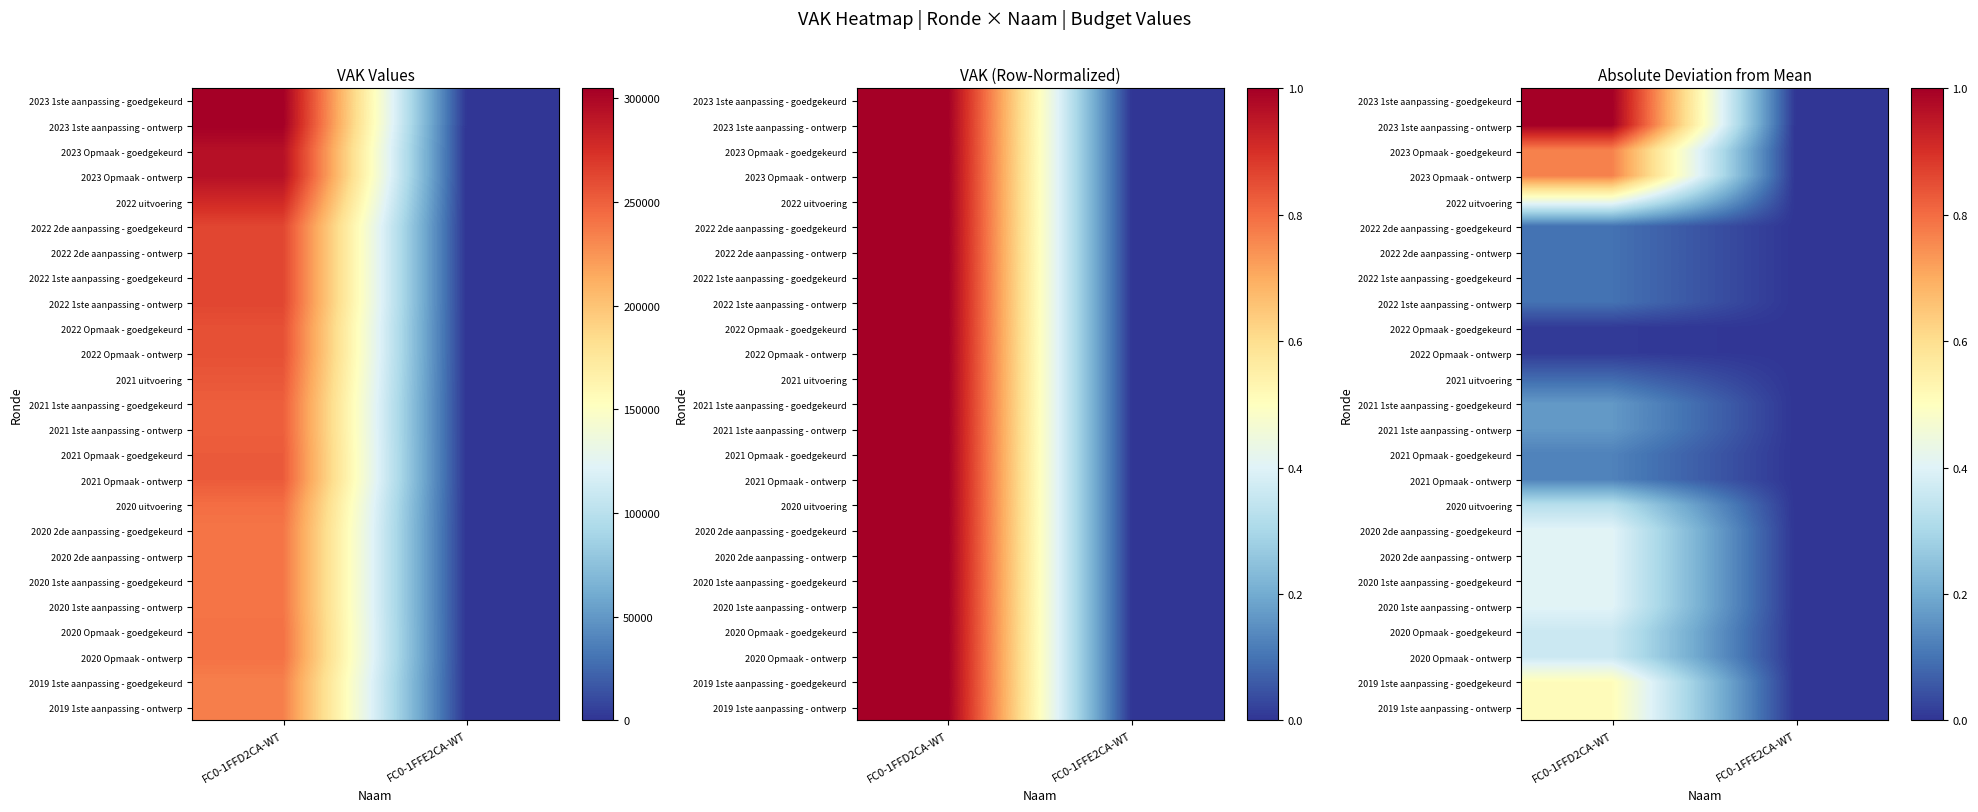

At which category is the sum across all series the highest?

FC0-1FFD2CA-WT